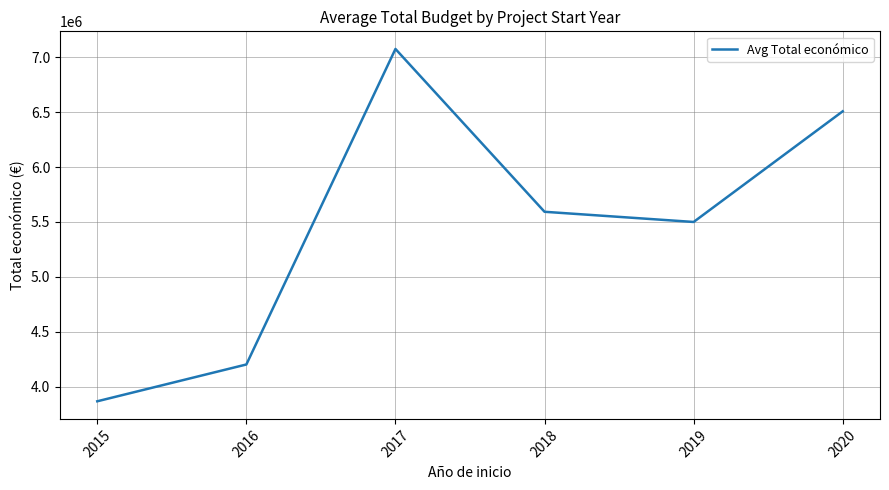

What is the sum of the values at 2020 and 2019?

12006702.5